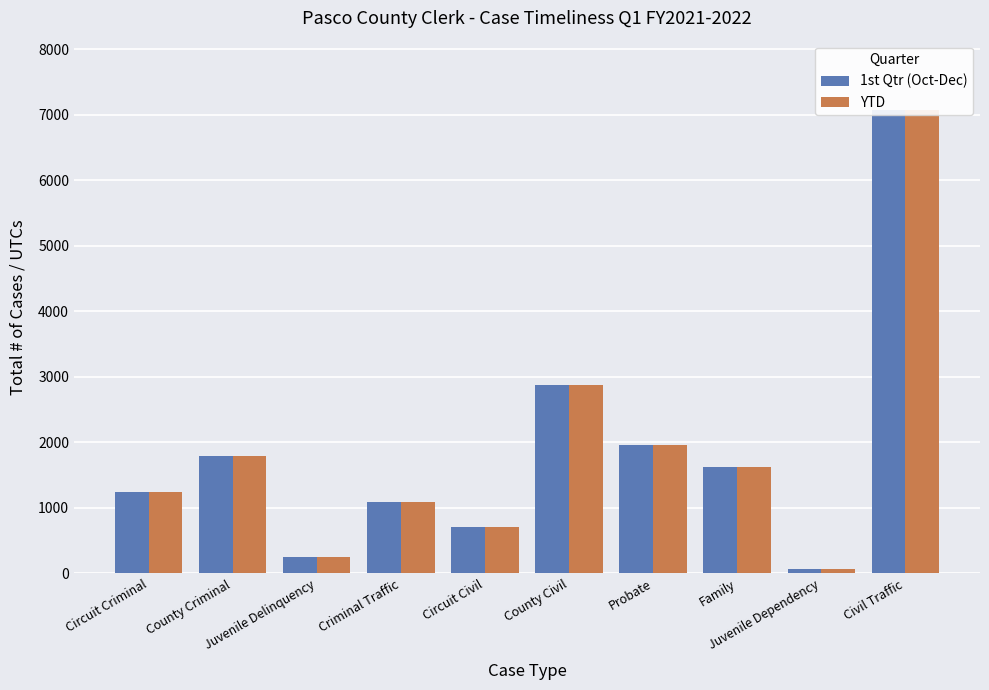

What is the difference between the 1st Qtr (Oct-Dec) values at Juvenile Delinquency and Circuit Criminal?

984